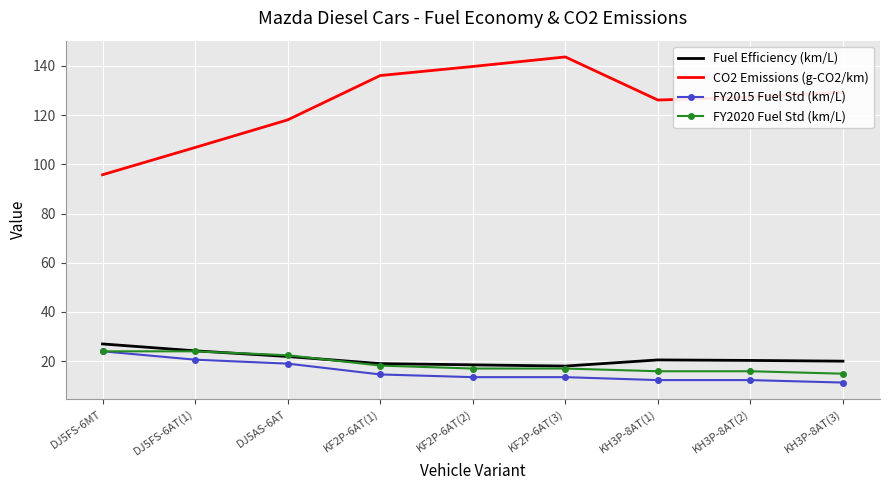

At which category does CO2 Emissions (g-CO2/km) reach its first local peak?

KF2P-6AT(3)